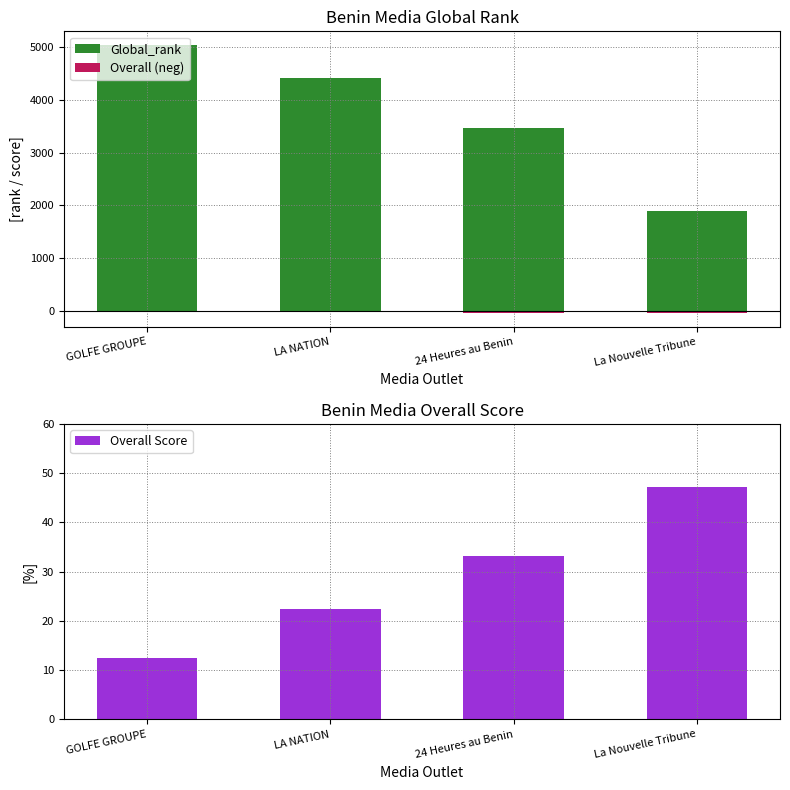

List the labels in order of Overall Score value, smallest first.

GOLFE GROUPE, LA NATION, 24 Heures au Benin, La Nouvelle Tribune